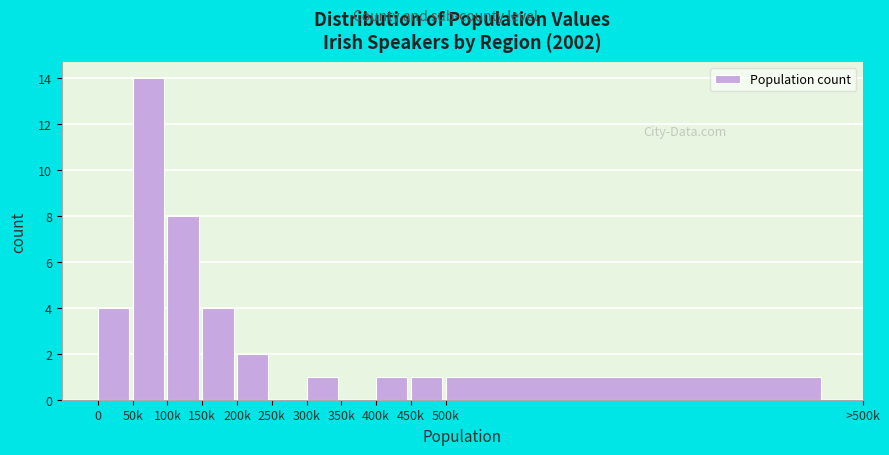

Reading left to right, list all the values displayed in this chart.

0=4	50k=14	100k=8	150k=4	200k=2	250k=0	300k=1	350k=0	400k=1	450k=1	500k=1